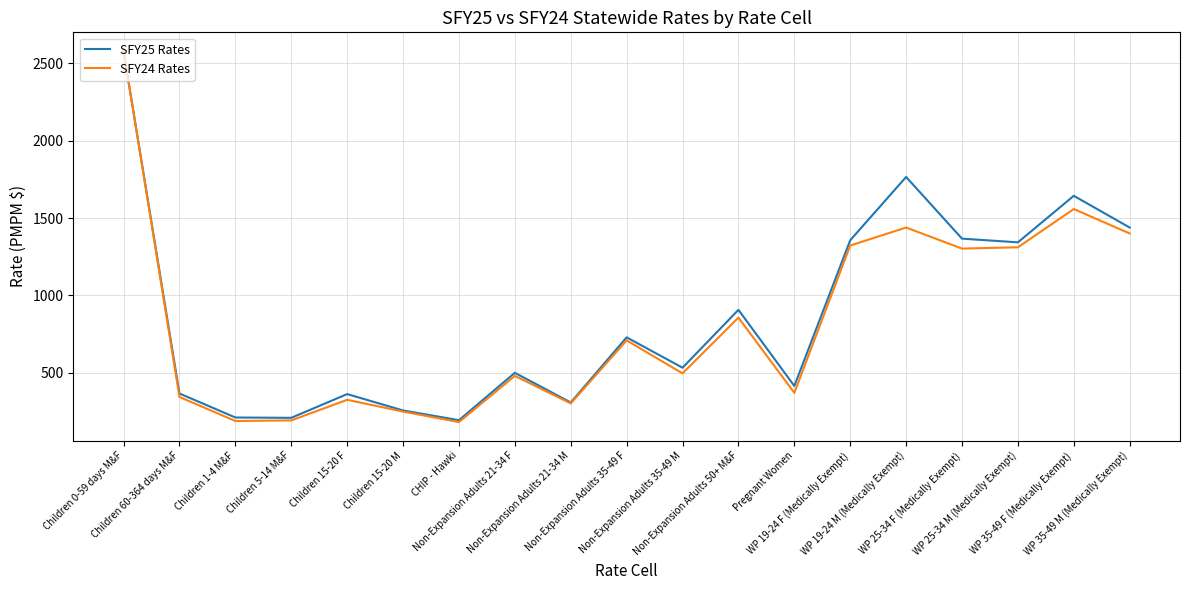

Which series has the widest spread of values?

SFY24 Rates